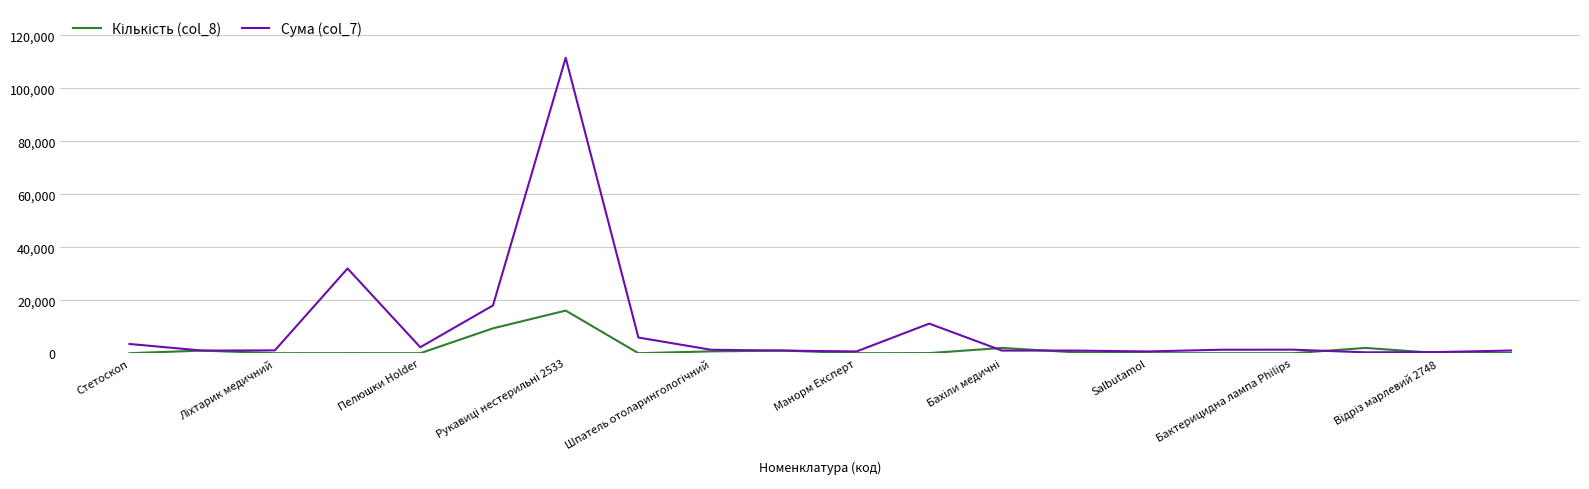

Which series has the largest total across all categories?

Сума (col_7)